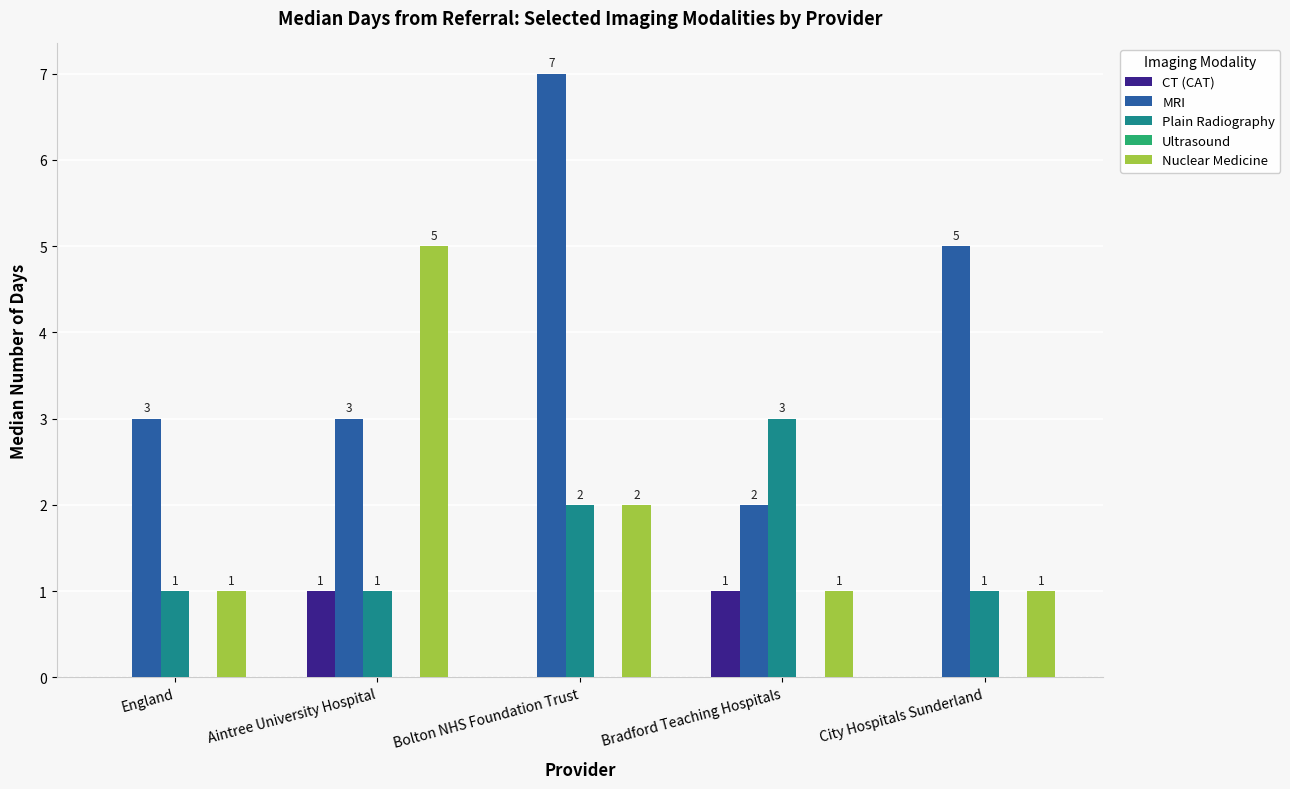

Between Bolton NHS Foundation Trust and Bradford Teaching Hospitals, which series saw the biggest shift?

MRI